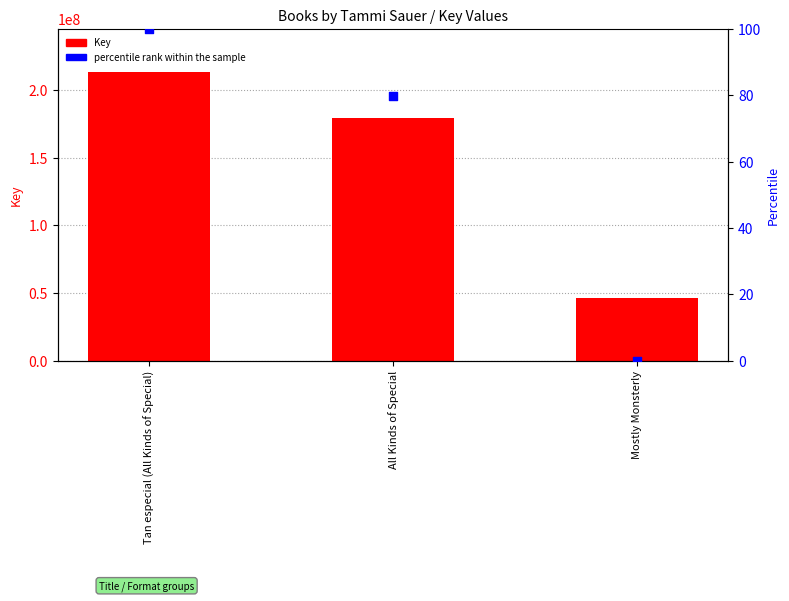

Which series has the largest total across all categories?

Key